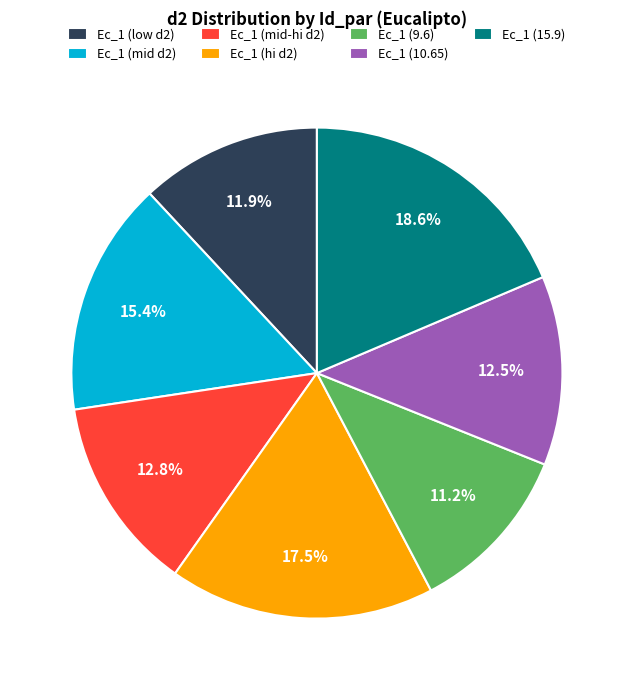

Between Ec_1 (15.9) and Ec_1 (mid-hi d2), which is larger?

Ec_1 (15.9)